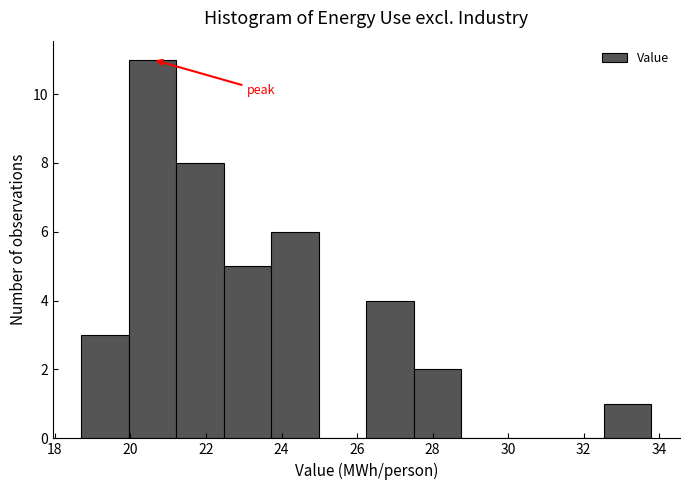

Reading left to right, list every bar in this chart as the range it spans on the x-axis followed by its height. Neither the bar edges nor the heights are printed on the chart, so give them approximately, as read against the axes.

18.8 to 20.0: 3
20.0 to 21.2: 11
21.2 to 22.4: 8
22.4 to 23.8: 5
23.8 to 25.0: 6
25.0 to 26.2: 0
26.2 to 27.6: 4
27.6 to 28.8: 2
28.8 to 30.0: 0
30.0 to 31.2: 0
31.2 to 32.6: 0
32.6 to 33.8: 1